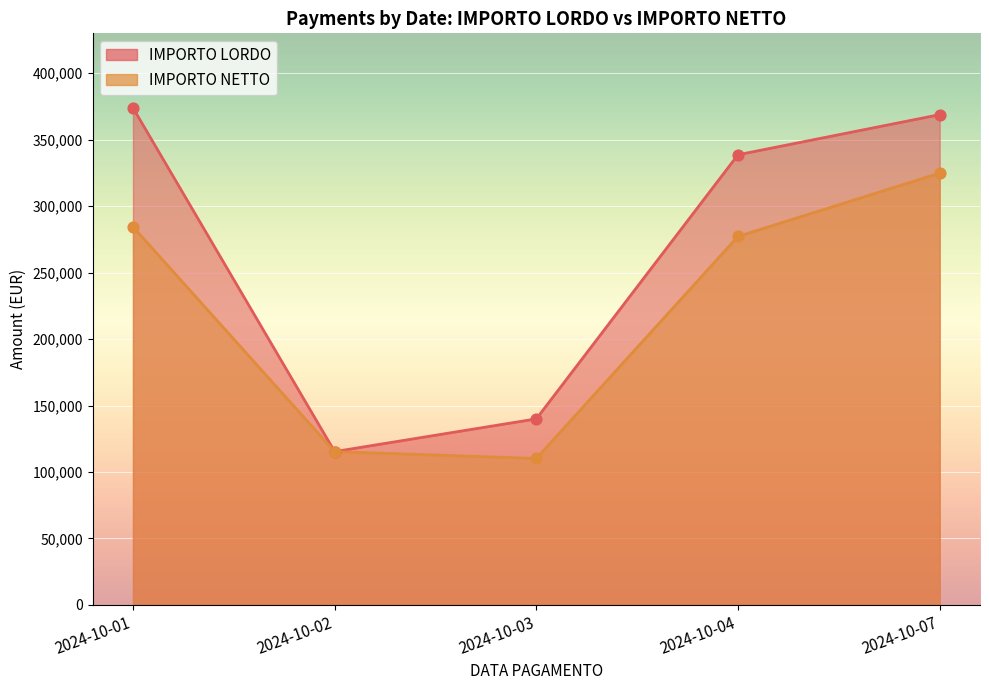

Which series has the widest spread of Y values?

IMPORTO LORDO